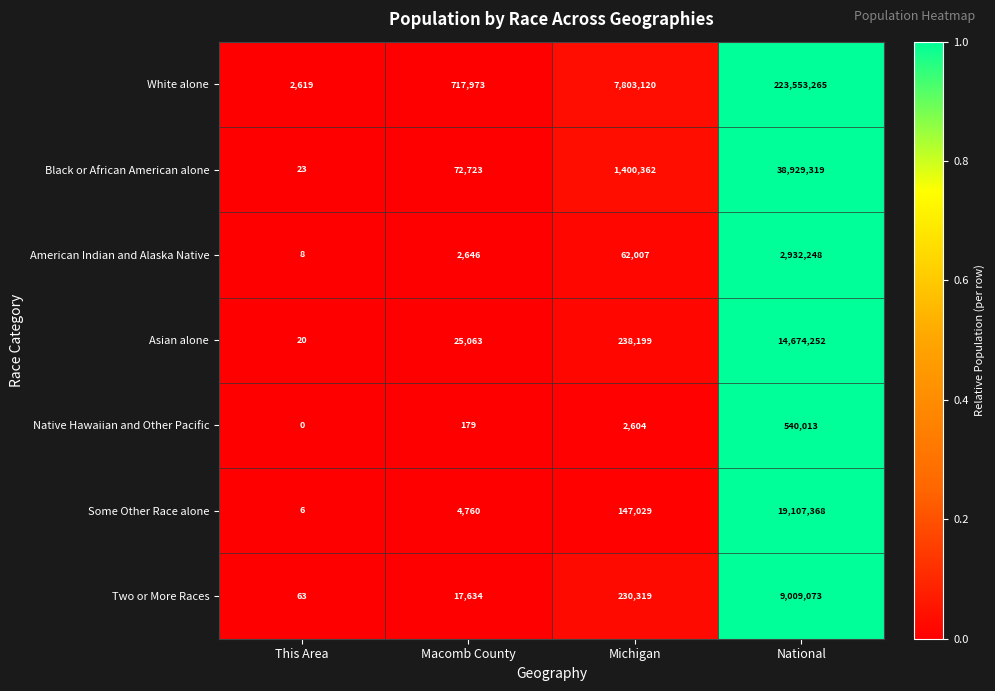

True or false: Black or African American alone has a value of 1400362 at Michigan.

True